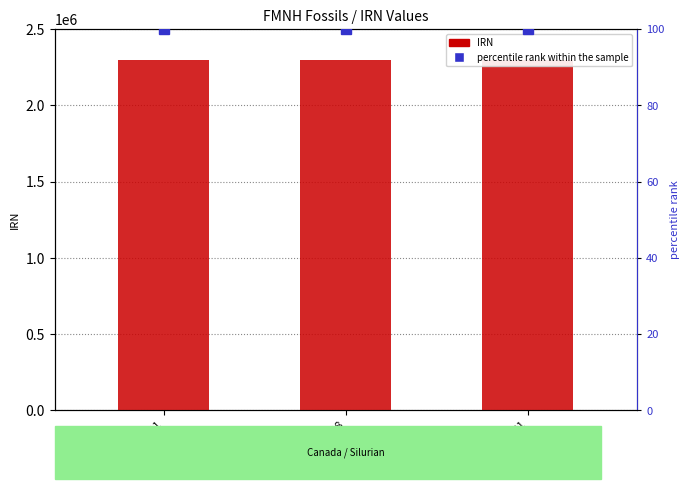

What is the label of the 3rd bar from the right?

UC 11921